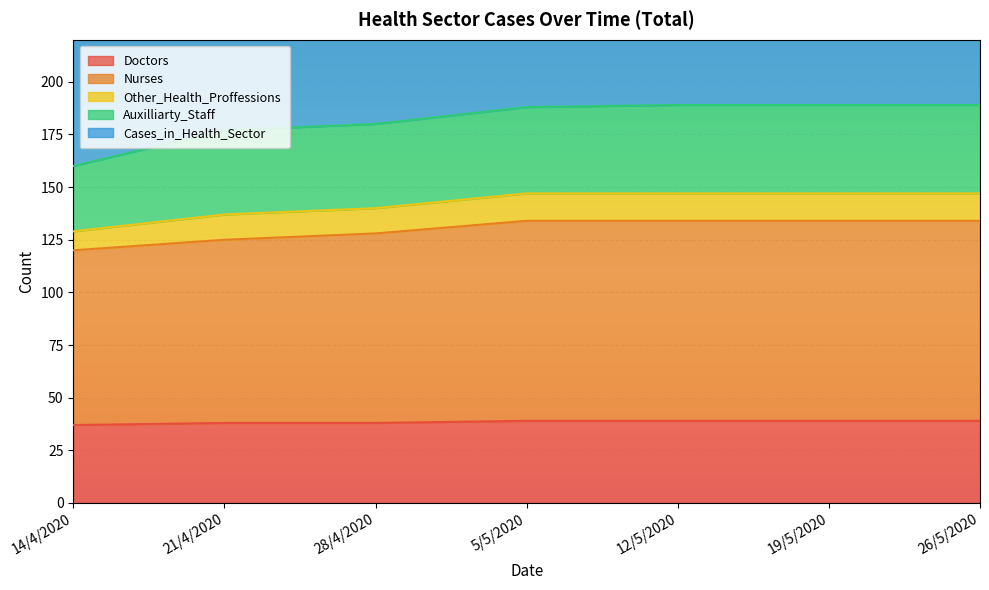

Is it true that Doctors equals 39 at 12/5/2020?

True